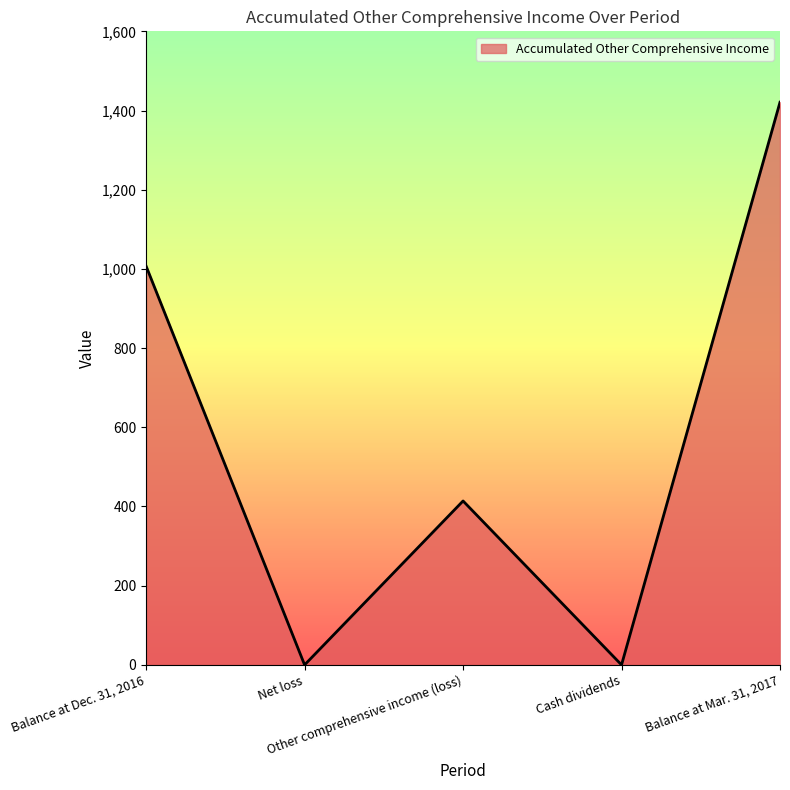

What is the greatest value displayed?

1421